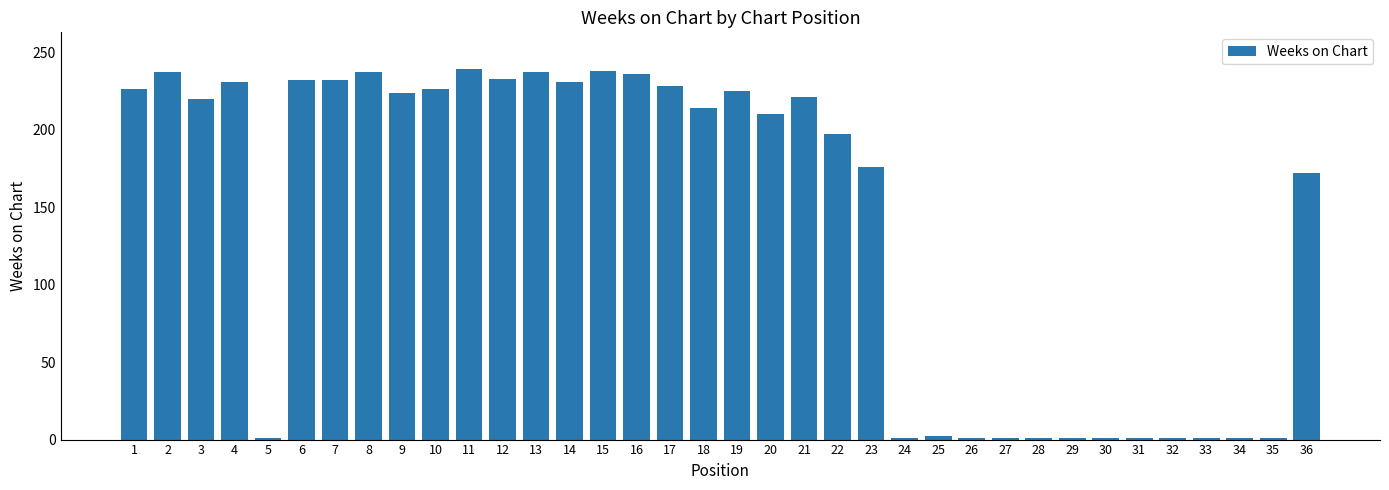

The value at 22 is 258. True or false?

False